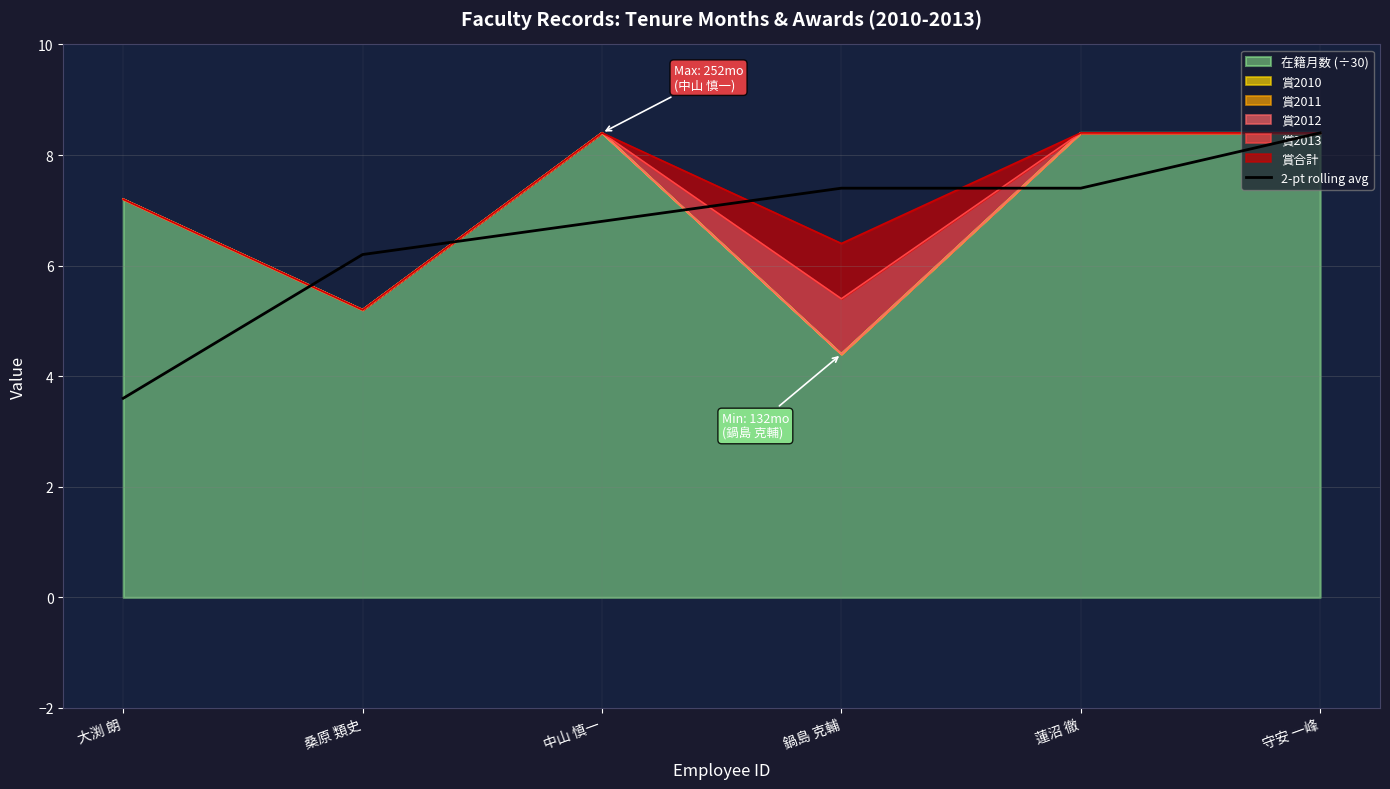

Which category has the lowest value across all series?

大渕 朗